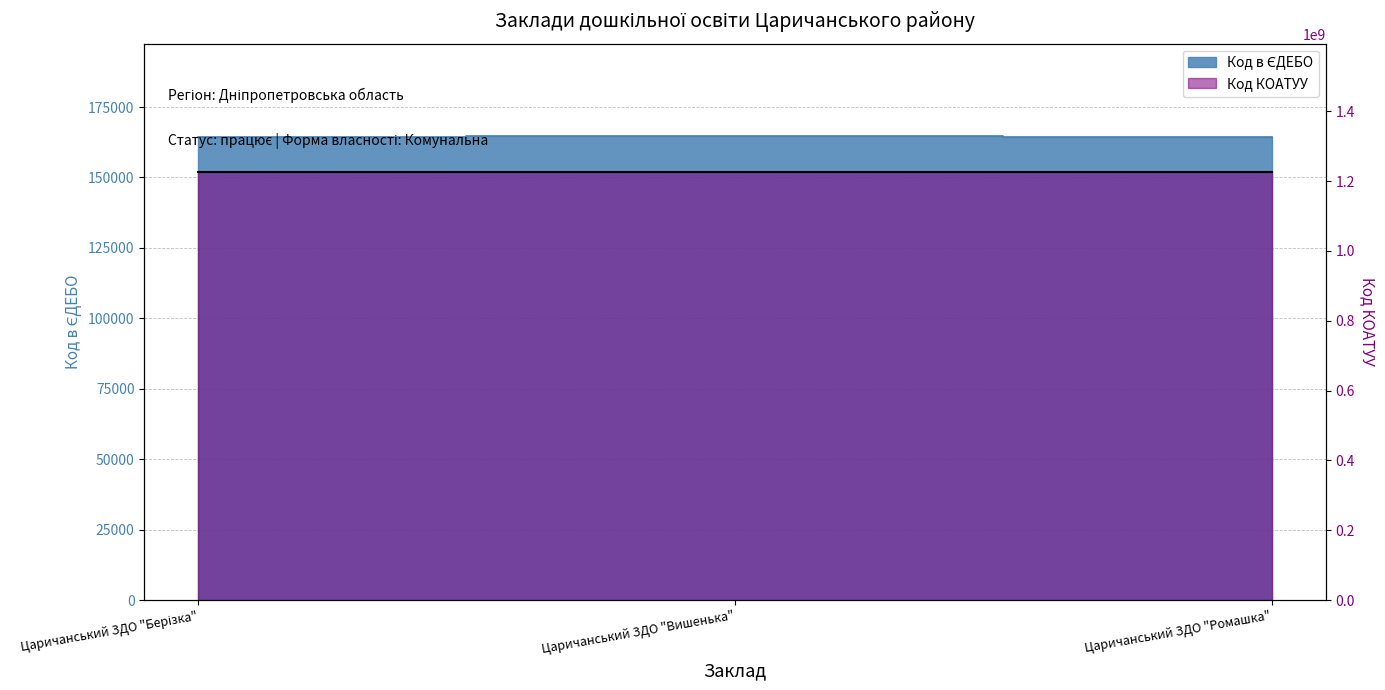

What is the value of the 2nd point from the left?

164590